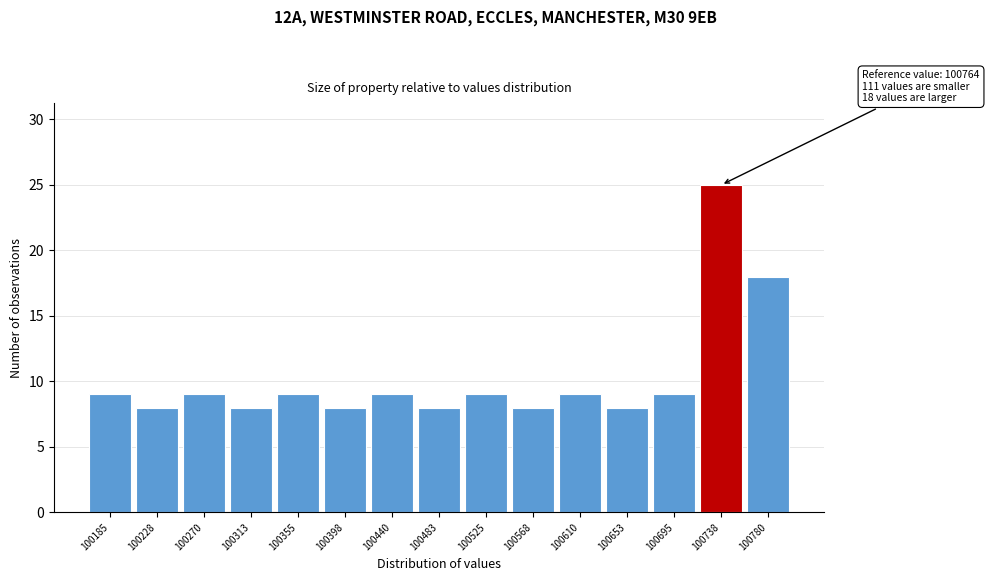

Reading left to right, list all the values displayed in this chart.

9	8	9	8	9	8	9	8	9	8	9	8	9	25	18